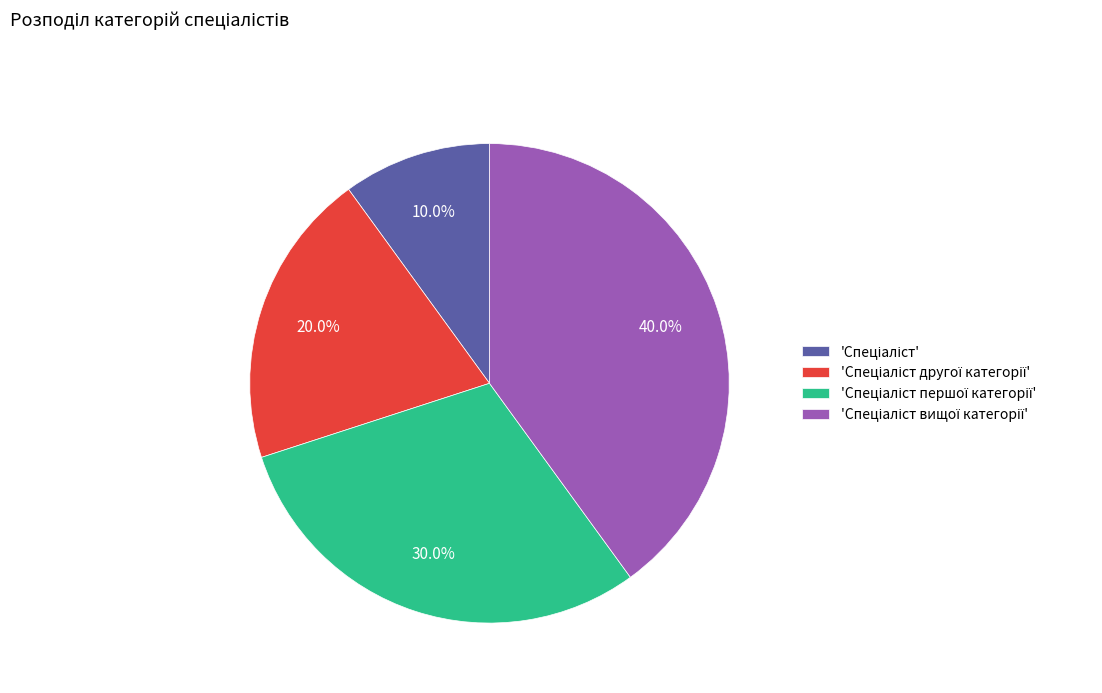

Is there a majority slice in this chart?

No